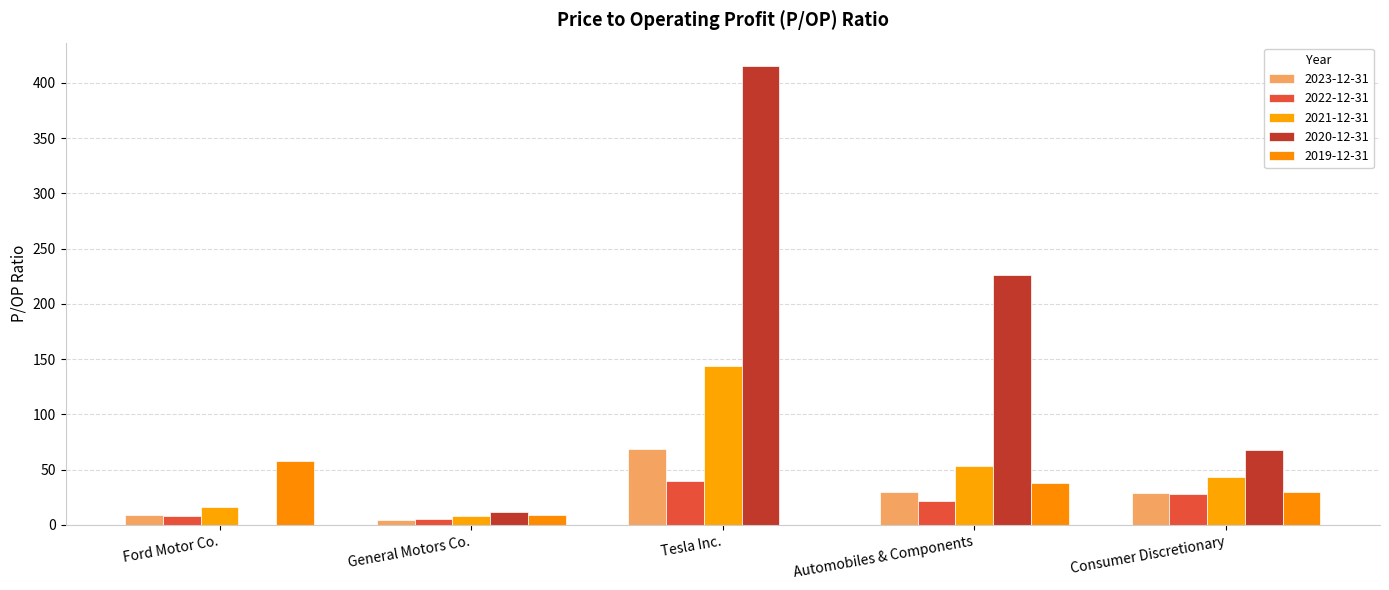

Reading right to left, transcribe all the data shown in this chart.

2023-12-31: Consumer Discretionary=28.4	Automobiles & Components=29.7	Tesla Inc.=68.4	General Motors Co.=4.7	Ford Motor Co.=9.3
2022-12-31: Consumer Discretionary=28.0	Automobiles & Components=21.7	Tesla Inc.=40.1	General Motors Co.=5.3	Ford Motor Co.=8.4
2021-12-31: Consumer Discretionary=43.8	Automobiles & Components=53.4	Tesla Inc.=143.8	General Motors Co.=8.3	Ford Motor Co.=15.9
2020-12-31: Consumer Discretionary=68.1	Automobiles & Components=226.0	Tesla Inc.=415.6	General Motors Co.=11.9	Ford Motor Co.=0.0
2019-12-31: Consumer Discretionary=29.6	Automobiles & Components=38.2	Tesla Inc.=0.0	General Motors Co.=9.1	Ford Motor Co.=57.4